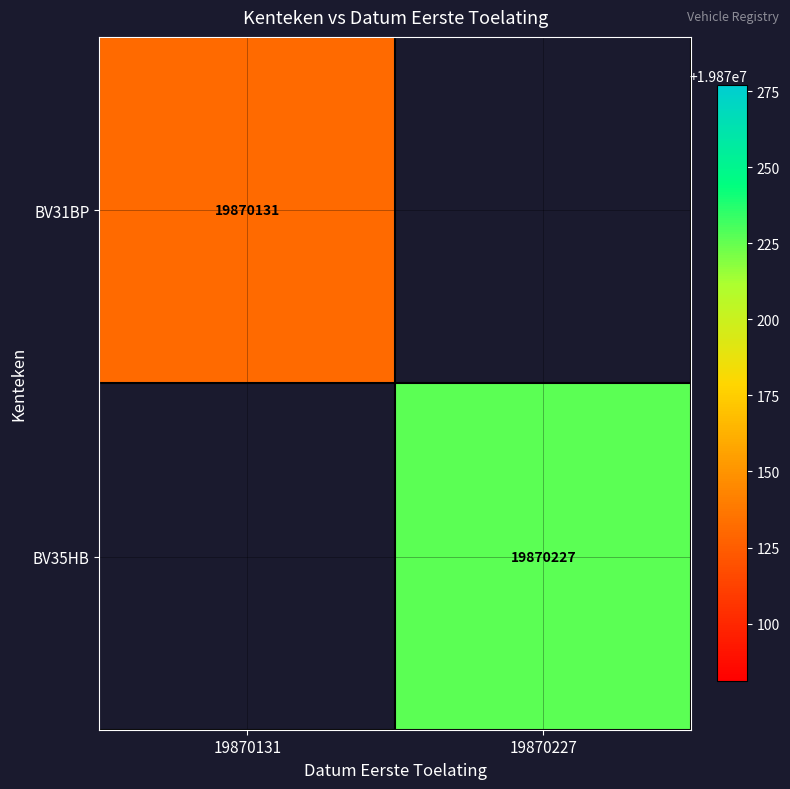

Is it true that BV31BP equals 19870131 at 19870131?

True